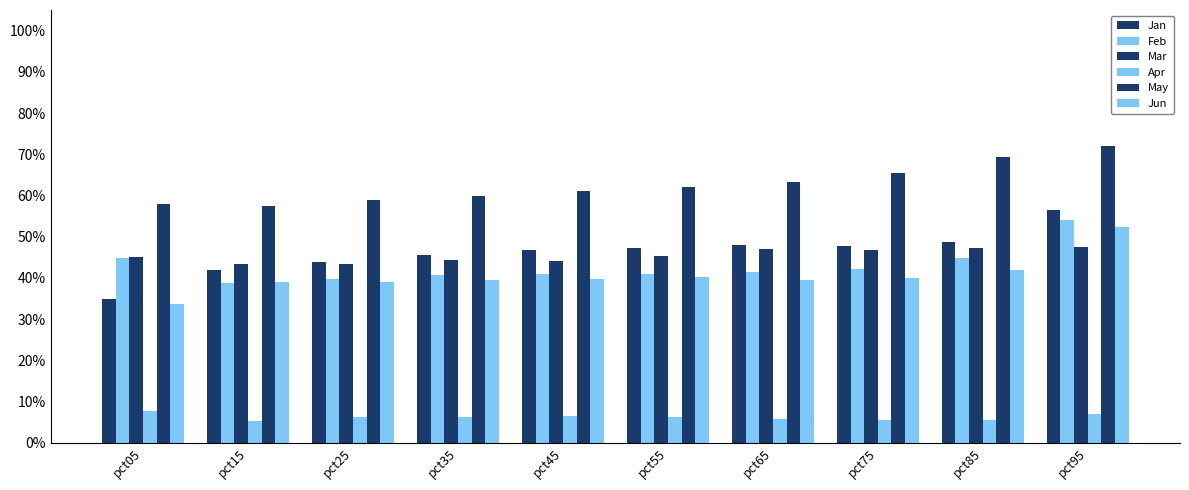

List the labels in order of Jan value, smallest first.

pct05, pct15, pct25, pct35, pct45, pct55, pct75, pct65, pct85, pct95